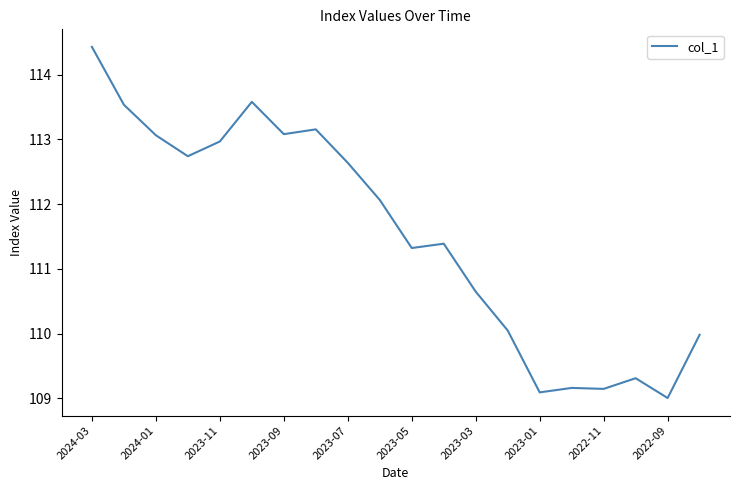

What is the smallest value displayed?

109.0